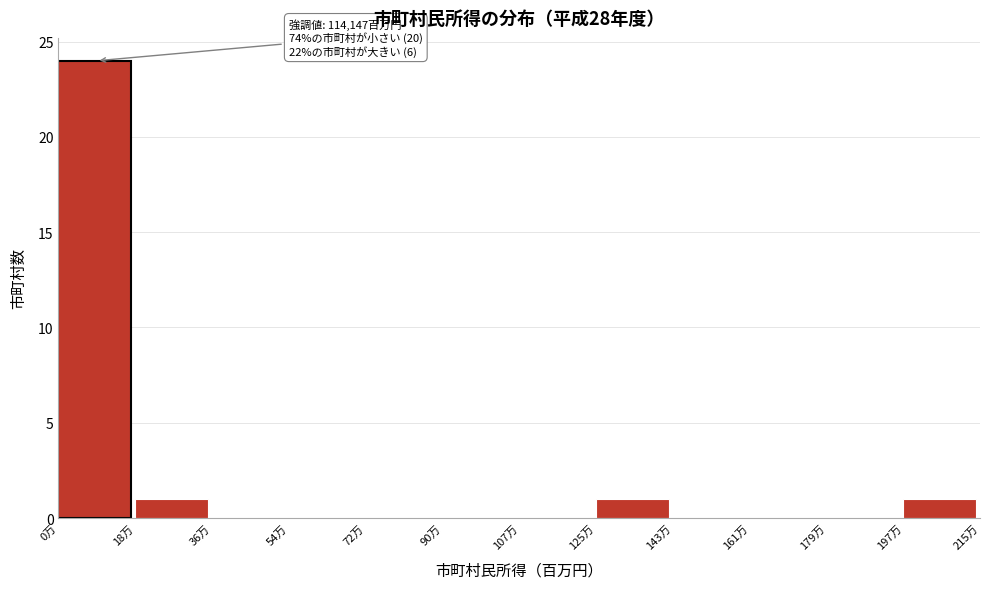

Reading left to right, transcribe all the data shown in this chart.

0万=24	18万=1	36万=0	54万=0	72万=0	90万=0	107万=0	125万=1	143万=0	161万=0	179万=0	197万=1